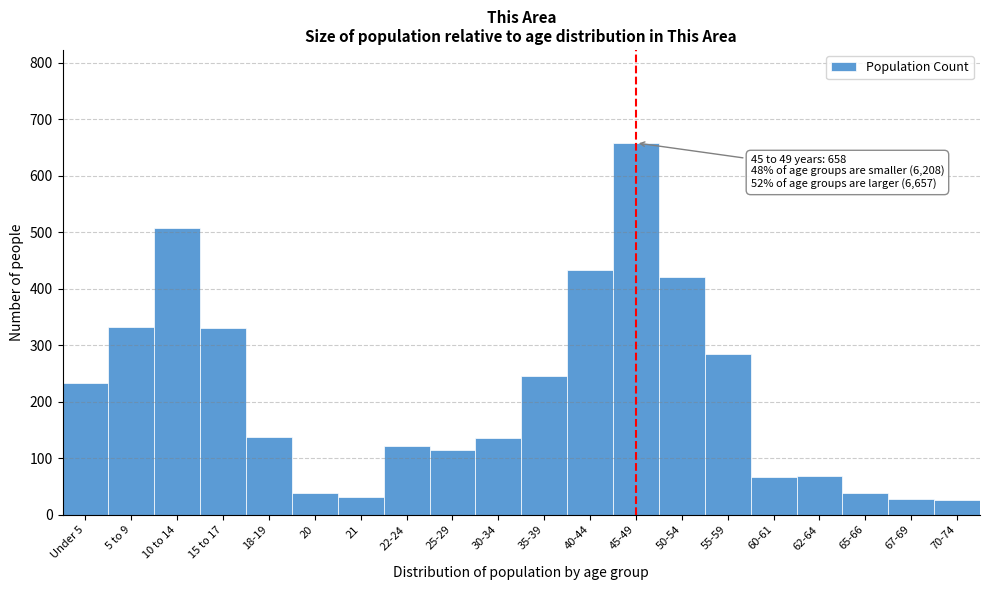

What is the difference between the maximum and minimum values?

632